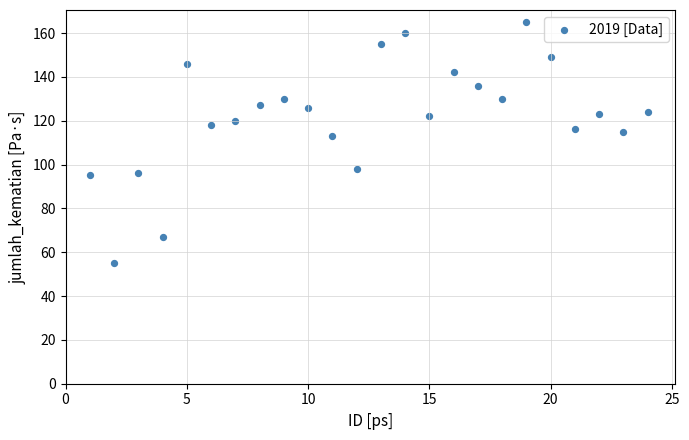

What is the range of X values (max minus min)?

23